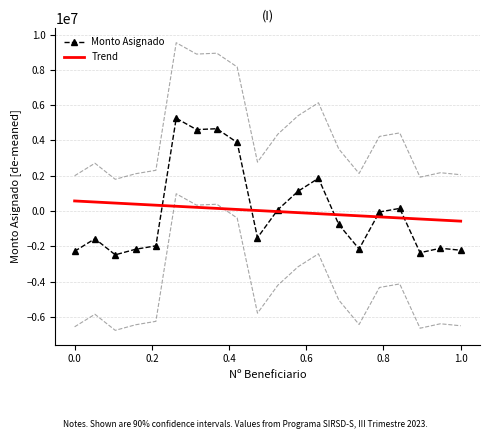

What is the difference between the maximum and minimum values?

7743345.0